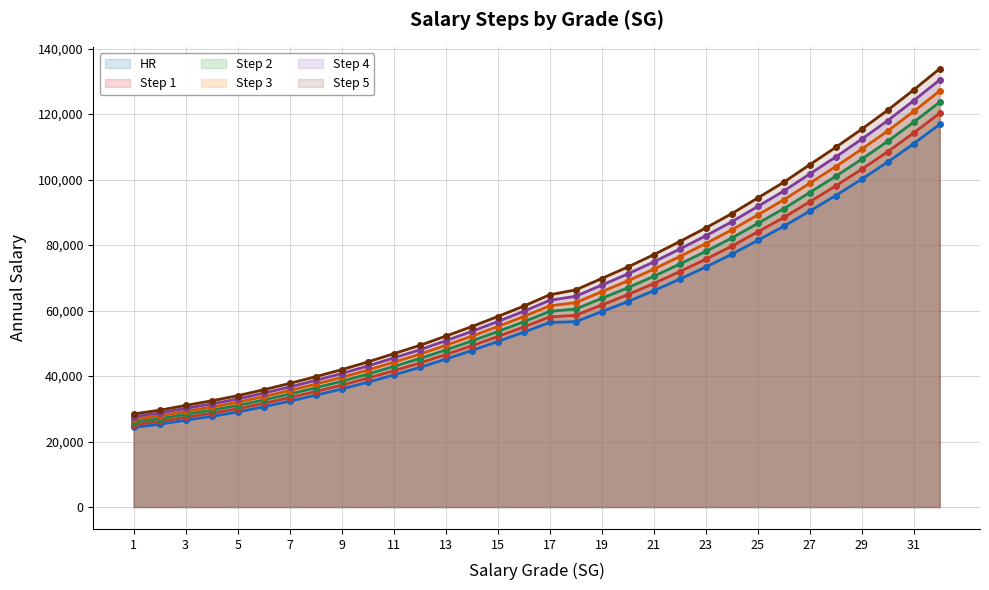

Reading right to left, list all the values displayed in this chart.

HR: 32=116872	31=110970	30=105355	29=100124	28=95135	27=90377	26=85736	25=81446	24=77187	23=73285	22=69603	21=66052	20=62726	19=59673	18=56604	17=56383	16=53378	15=50547	14=47773	13=45159	12=42631	11=40324	10=38113	9=36051	8=34148	7=32325	6=30632	5=29009	4=27684	3=26526	2=25265	1=24336
Step 1: 32=120270	31=114259	30=108524	29=103179	28=98079	27=93211	26=88426	25=84033	24=79669	23=75672	22=71897	21=68253	20=64839	19=61696	18=58546	17=58070	16=54974	15=52073	14=49237	13=46566	12=43976	11=41624	10=39351	9=37232	8=35278	7=33412	6=31669	5=30007	4=28637	3=27426	2=26126	1=25157
Step 2: 32=123668	31=117548	30=111693	29=106234	28=101023	27=96045	26=91116	25=86620	24=82151	23=78059	22=74191	21=70454	20=66952	19=63719	18=60488	17=59757	16=56570	15=53599	14=50701	13=47973	12=45321	11=42924	10=40589	9=38413	8=36408	7=34499	6=32706	5=31005	4=29590	3=28326	2=26987	1=25978
Step 3: 32=127066	31=120837	30=114862	29=109289	28=103967	27=98879	26=93806	25=89207	24=84633	23=80446	22=76485	21=72655	20=69065	19=65742	18=62430	17=61444	16=58166	15=55125	14=52165	13=49380	12=46666	11=44224	10=41827	9=39594	8=37538	7=35586	6=33743	5=32003	4=30543	3=29226	2=27848	1=26799
Step 4: 32=130464	31=124126	30=118031	29=112344	28=106911	27=101713	26=96496	25=91794	24=87115	23=82833	22=78779	21=74856	20=71178	19=67765	18=64372	17=63131	16=59762	15=56651	14=53629	13=50787	12=48011	11=45524	10=43065	9=40775	8=38668	7=36673	6=34780	5=33001	4=31496	3=30126	2=28709	1=27620
Step 5: 32=133862	31=127415	30=121200	29=115399	28=109855	27=104547	26=99186	25=94381	24=89597	23=85220	22=81073	21=77057	20=73291	19=69788	18=66314	17=64818	16=61358	15=58177	14=55093	13=52194	12=49356	11=46824	10=44303	9=41956	8=39798	7=37760	6=35817	5=33999	4=32449	3=31026	2=29570	1=28441